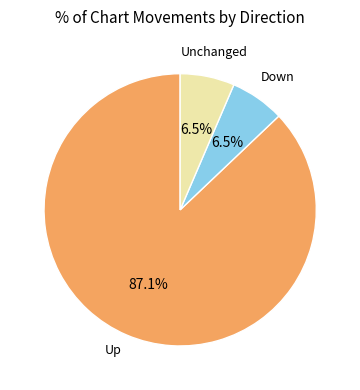

Which slice is the largest?

Up